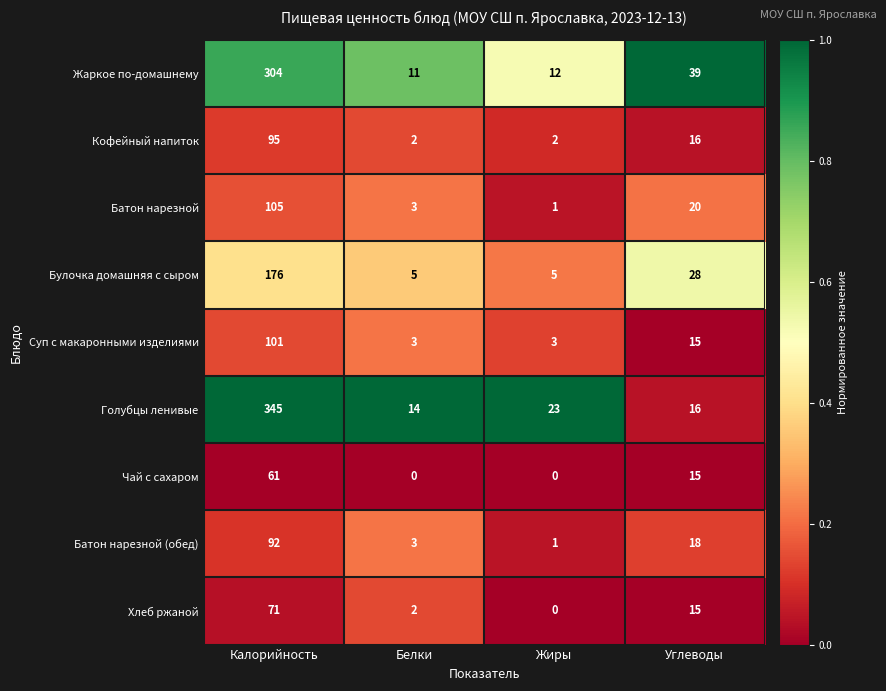

Rank the series at Калорийность from highest to lowest value.

Голубцы ленивые, Жаркое по-домашнему, Булочка домашняя с сыром, Батон нарезной, Суп с макаронными изделиями, Кофейный напиток, Батон нарезной (обед), Хлеб ржаной, Чай с сахаром